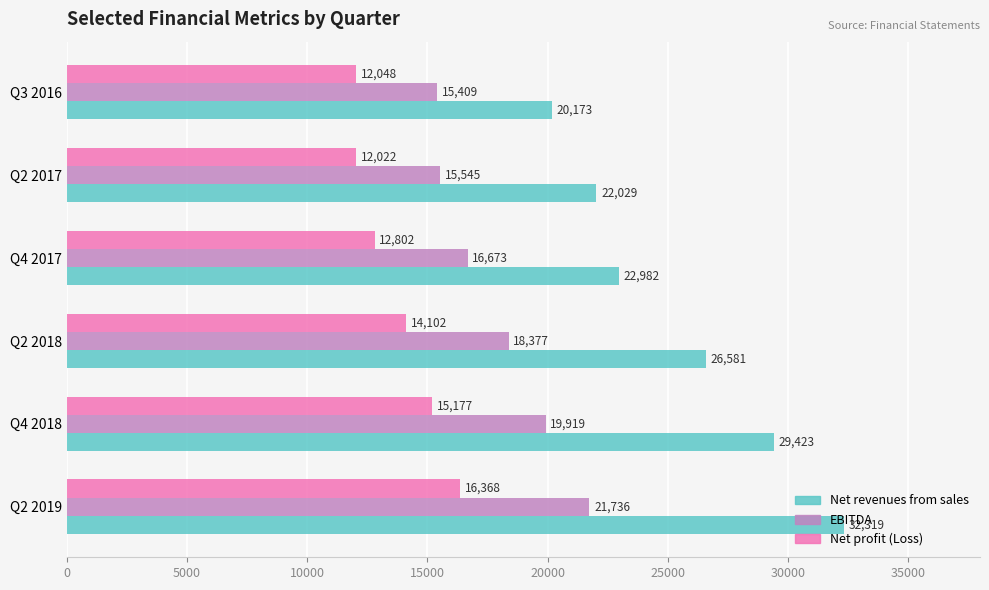

Which series has the widest spread of values?

Net revenues from sales